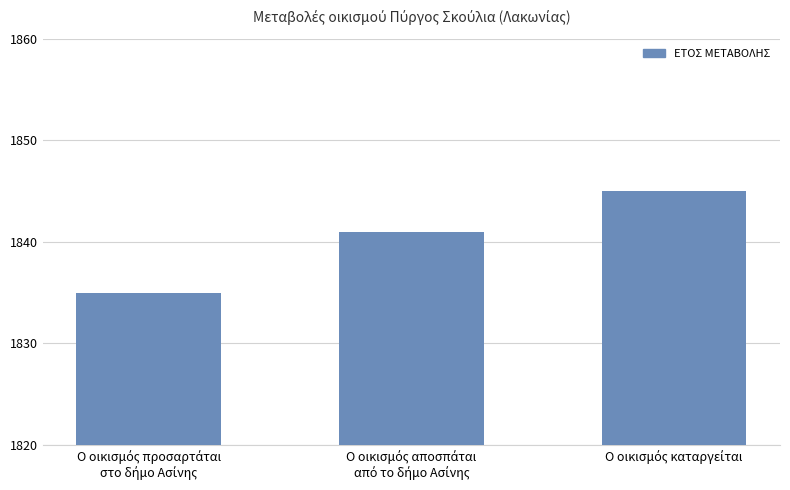

What is the minimum value shown in the chart?

1835